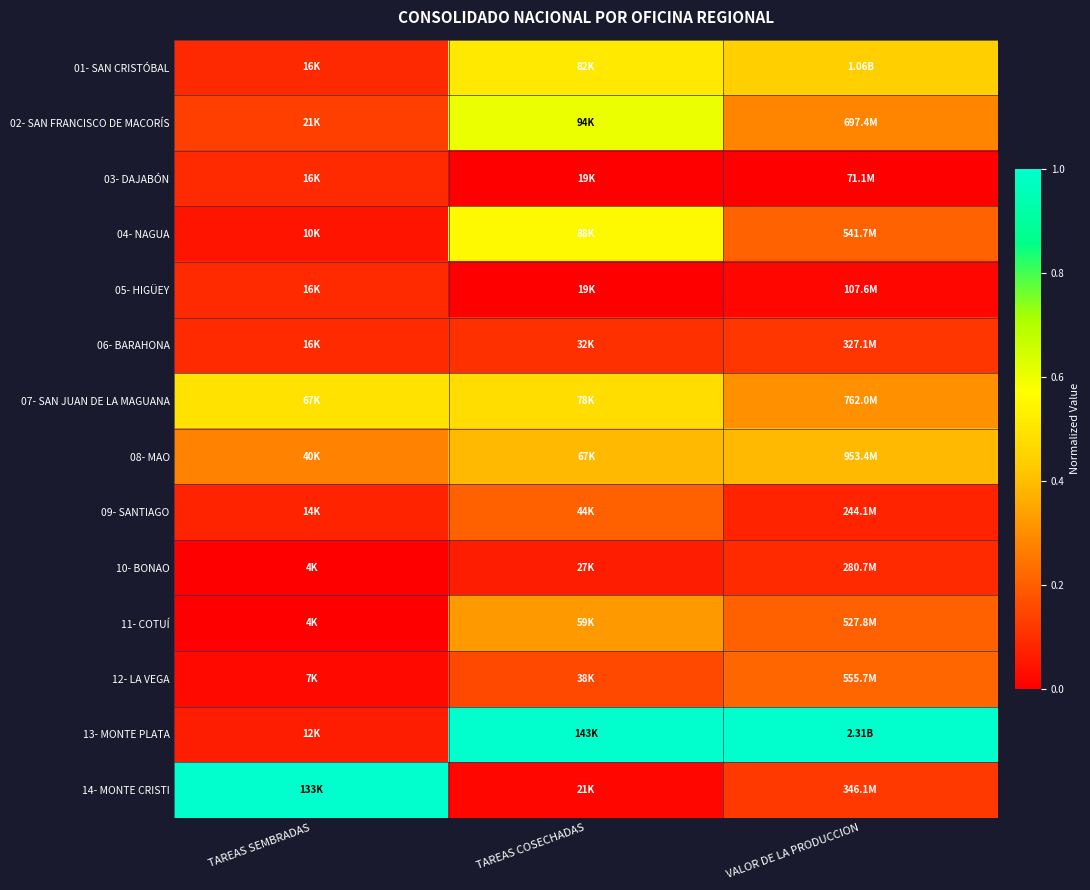

At how many categories does at least one series exceed 0?

3